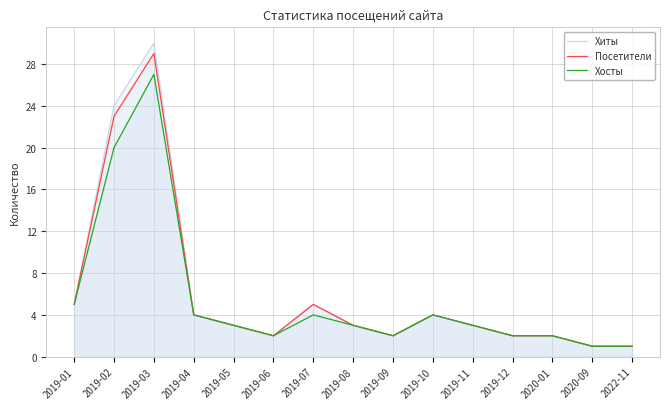

Which category has the highest value across all series?

2019-03